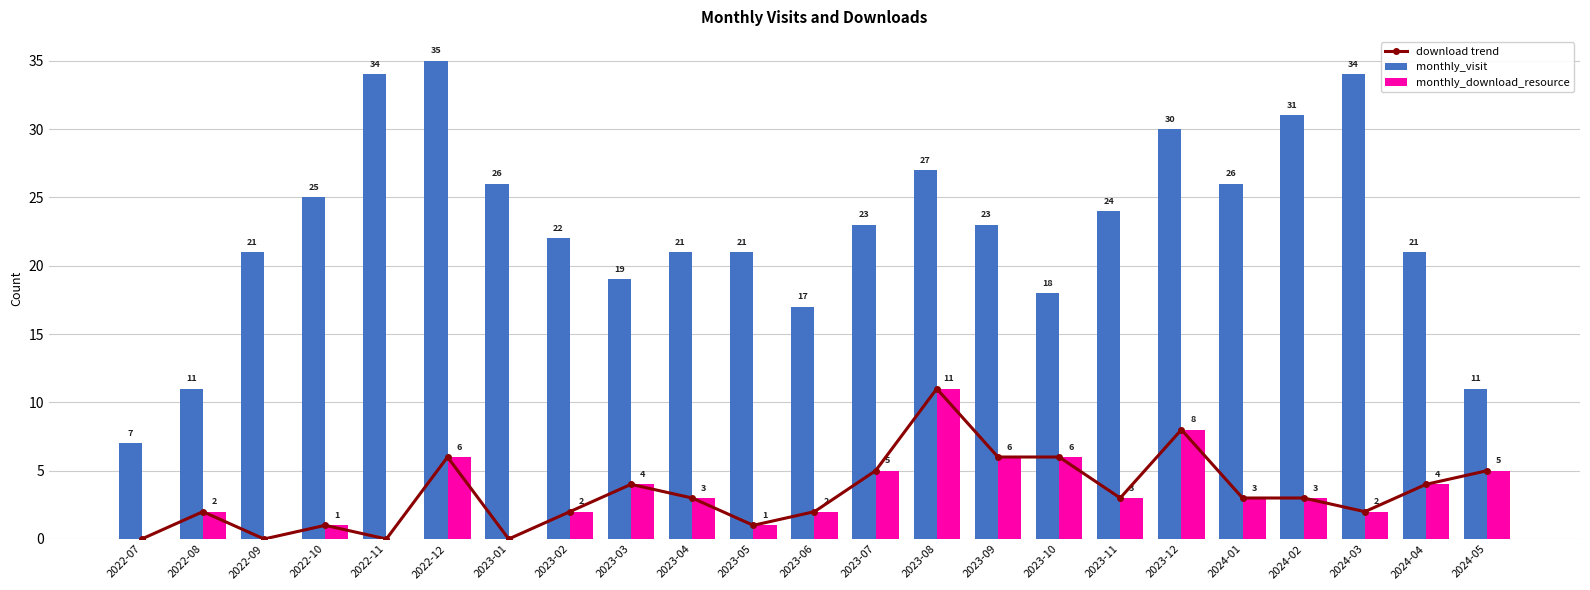

What is the difference between the highest and lowest values at 2022-12?

29